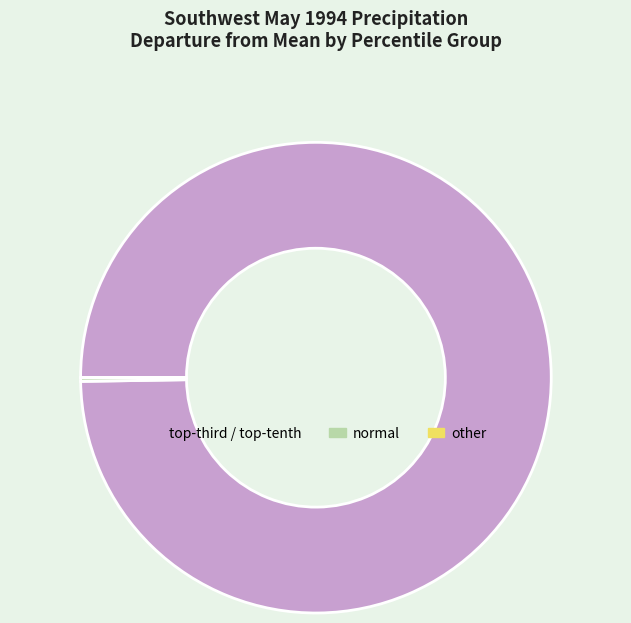

Which slice is the largest?

top-third / top-tenth